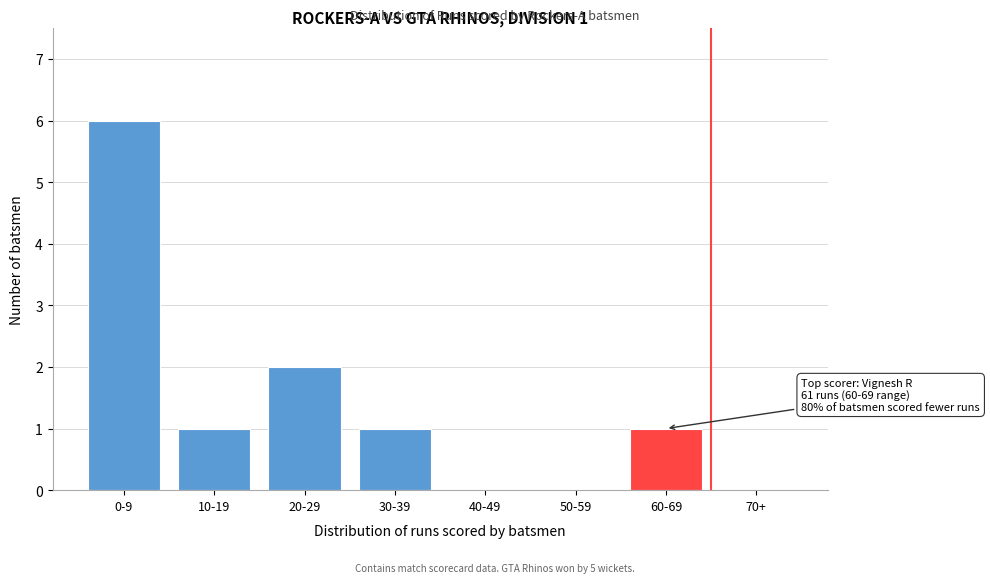

Reading left to right, extract all data points from this chart.

0-9=6	10-19=1	20-29=2	30-39=1	40-49=0	50-59=0	60-69=1	70+=0